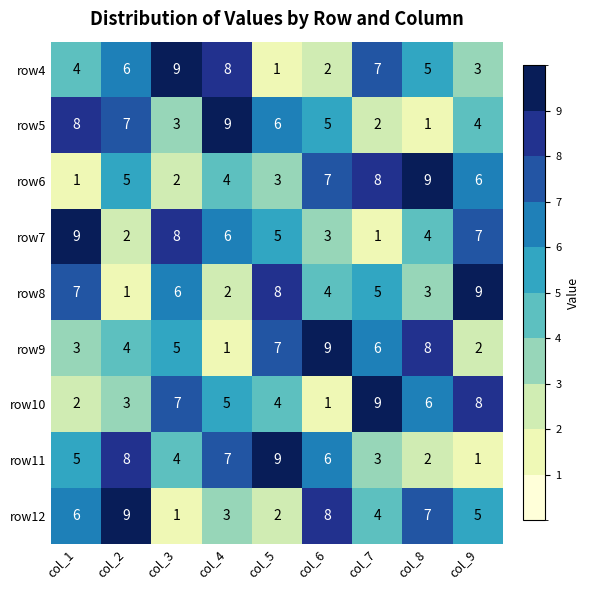

What is the maximum value for row7?

9